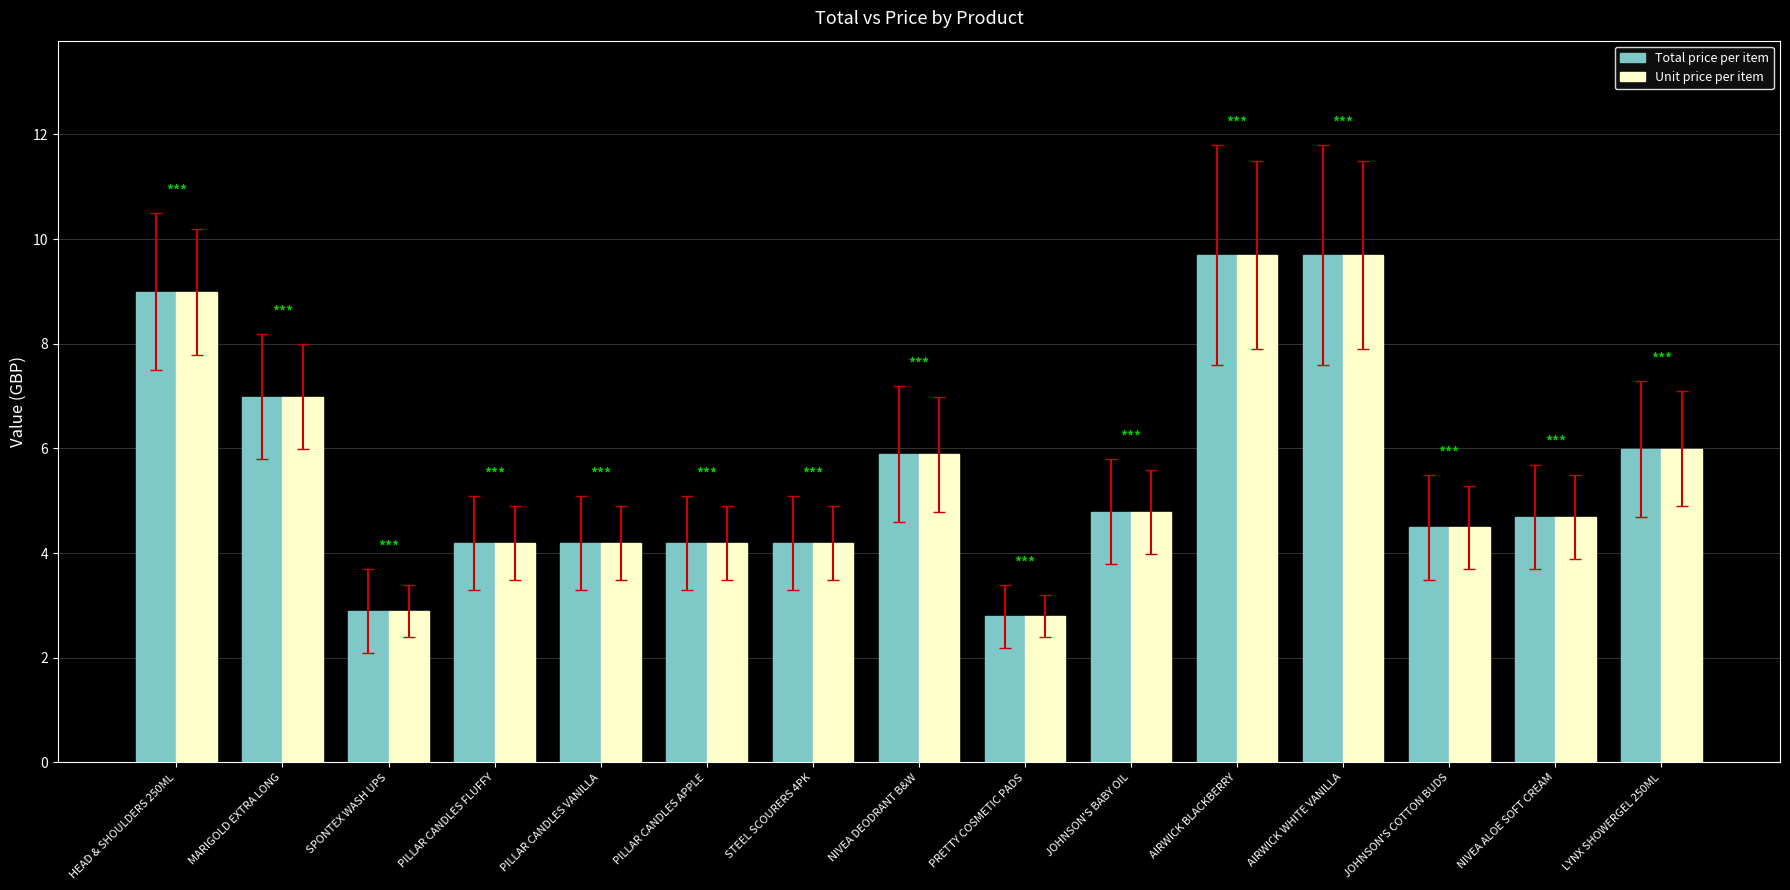

Reading left to right, extract all data points from this chart.

Total price per item: HEAD & SHOULDERS 250ML=9.0	MARIGOLD EXTRA LONG=7.0	SPONTEX WASH UPS=2.9	PILLAR CANDLES FLUFFY=4.2	PILLAR CANDLES VANILLA=4.2	PILLAR CANDLES APPLE=4.2	STEEL SCOURERS 4PK=4.2	NIVEA DEODRANT B&W=5.9	PRETTY COSMETIC PADS=2.8	JOHNSON'S BABY OIL=4.8	AIRWICK BLACKBERRY=9.7	AIRWICK WHITE VANILLA=9.7	JOHNSON'S COTTON BUDS=4.5	NIVEA ALOE SOFT CREAM=4.7	LYNX SHOWERGEL 250ML=6.0
Unit price per item: HEAD & SHOULDERS 250ML=9.0	MARIGOLD EXTRA LONG=7.0	SPONTEX WASH UPS=2.9	PILLAR CANDLES FLUFFY=4.2	PILLAR CANDLES VANILLA=4.2	PILLAR CANDLES APPLE=4.2	STEEL SCOURERS 4PK=4.2	NIVEA DEODRANT B&W=5.9	PRETTY COSMETIC PADS=2.8	JOHNSON'S BABY OIL=4.8	AIRWICK BLACKBERRY=9.7	AIRWICK WHITE VANILLA=9.7	JOHNSON'S COTTON BUDS=4.5	NIVEA ALOE SOFT CREAM=4.7	LYNX SHOWERGEL 250ML=6.0